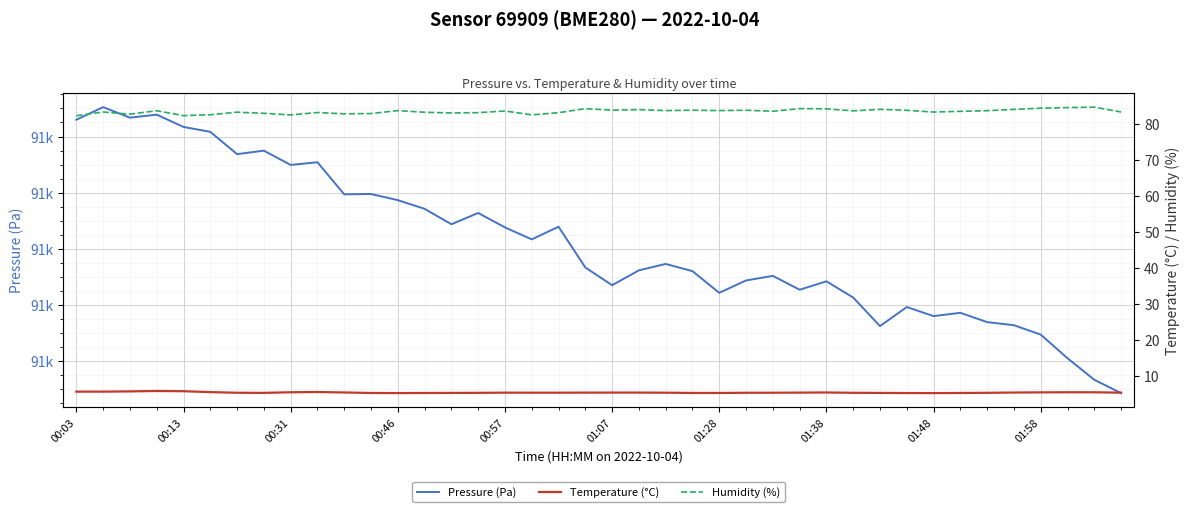

True or false: Humidity (%) and Pressure (Pa) cross at least once.

False